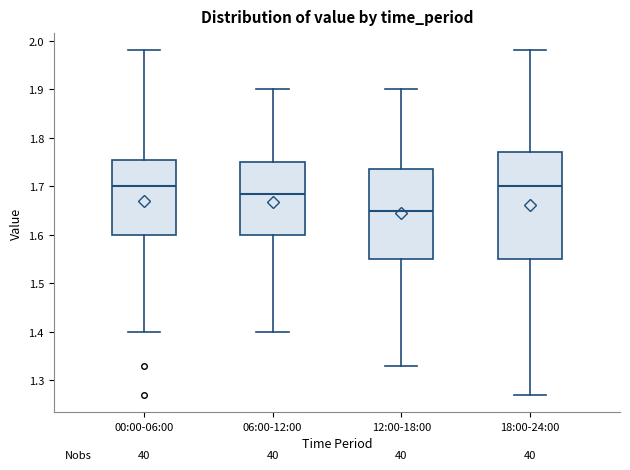

Reading left to right, read every box against the y-axis: the position of its median line, the range the box covers, and the ends of its whiskers. The values are not printed on the chart, so give them approximately, as read against the axis.

00:00-06:00: median 1.70, box 1.60 to 1.76, whiskers 1.40 to 1.98
06:00-12:00: median 1.69, box 1.60 to 1.75, whiskers 1.40 to 1.90
12:00-18:00: median 1.65, box 1.55 to 1.74, whiskers 1.33 to 1.90
18:00-24:00: median 1.70, box 1.55 to 1.77, whiskers 1.27 to 1.98